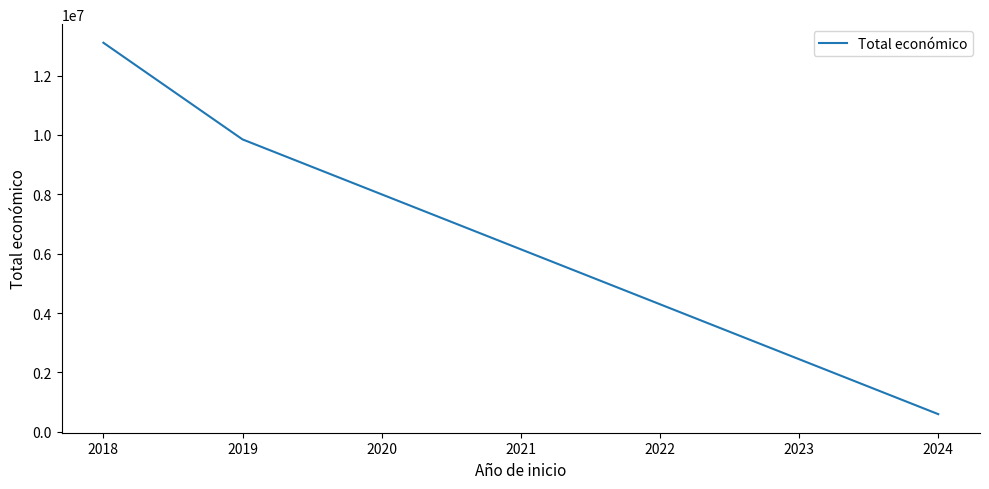

What is the average value?

7849191